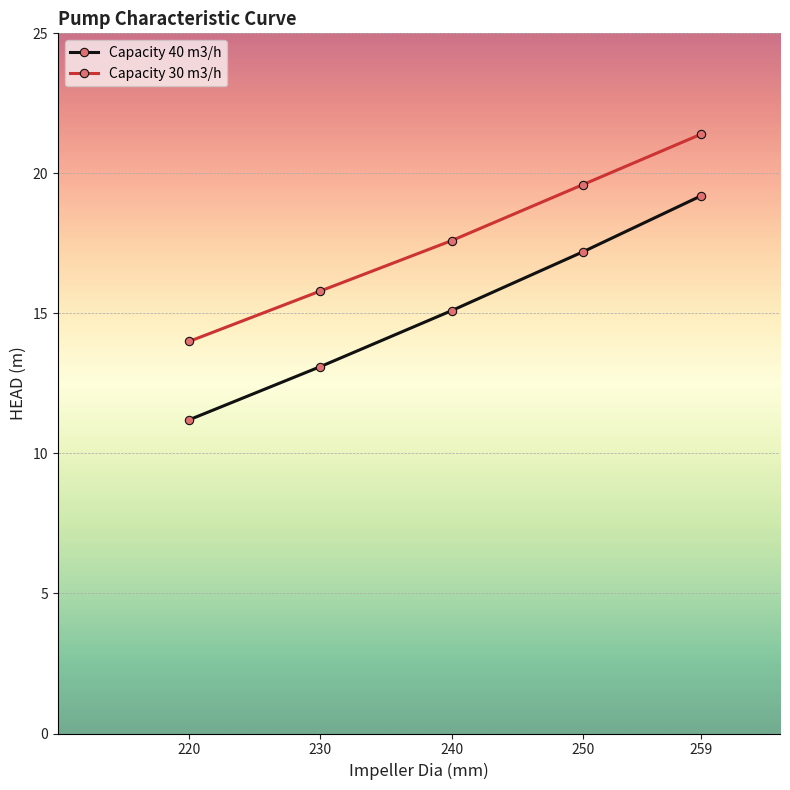

True or false: Capacity 40 m3/h and Capacity 30 m3/h intersect in this chart.

False